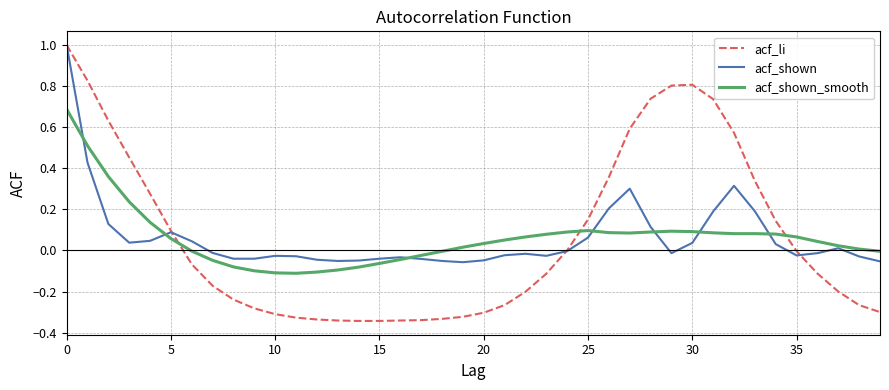

Which series has the largest range (max minus min)?

acf_li